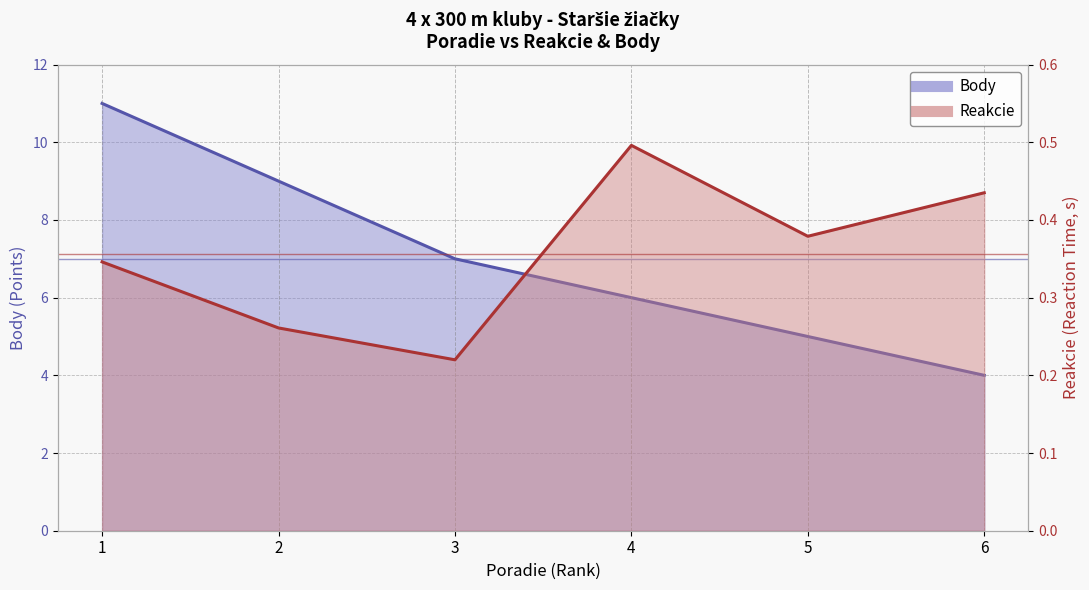

Reading left to right, list all the values displayed in this chart.

Reakcie: 1=0.3	2=0.3	3=0.2	4=0.5	5=0.4	6=0.4
Body: 1=11.0	2=9.0	3=7.0	4=6.0	5=5.0	6=4.0